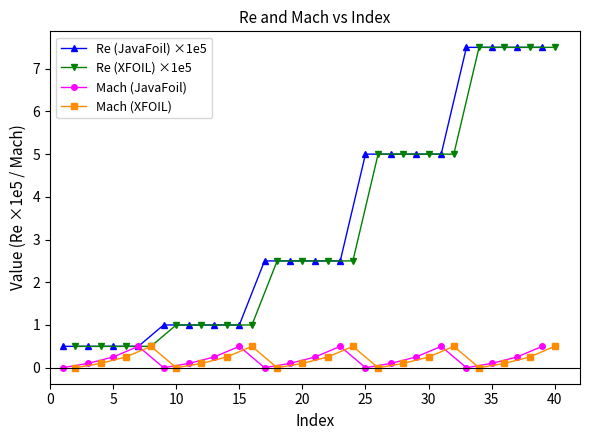

What are all the series names shown in the legend?

Re (JavaFoil) ×1e5, Re (XFOIL) ×1e5, Mach (JavaFoil), Mach (XFOIL)